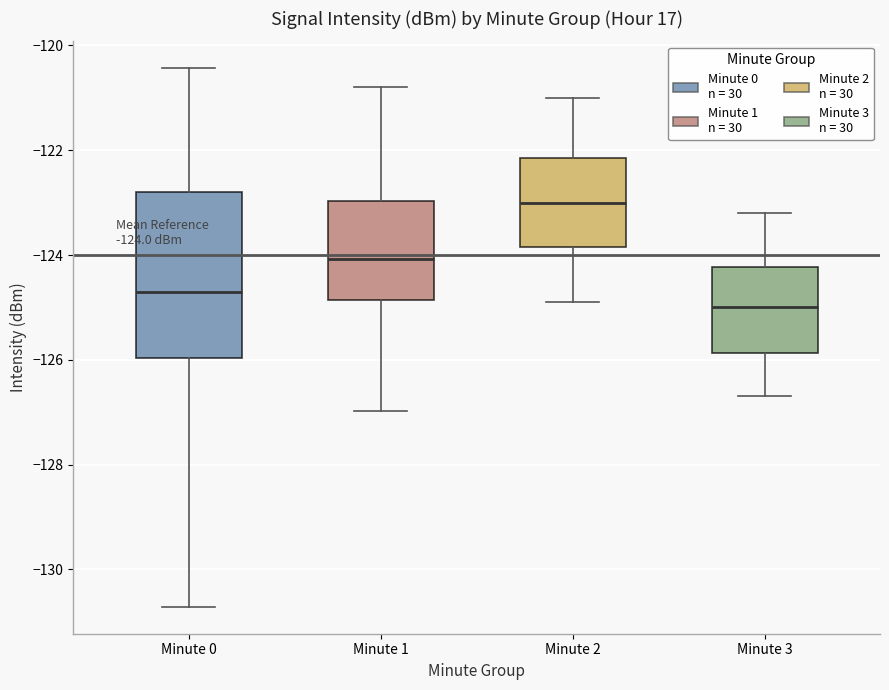

Which box's median line is the lowest?

Minute 3